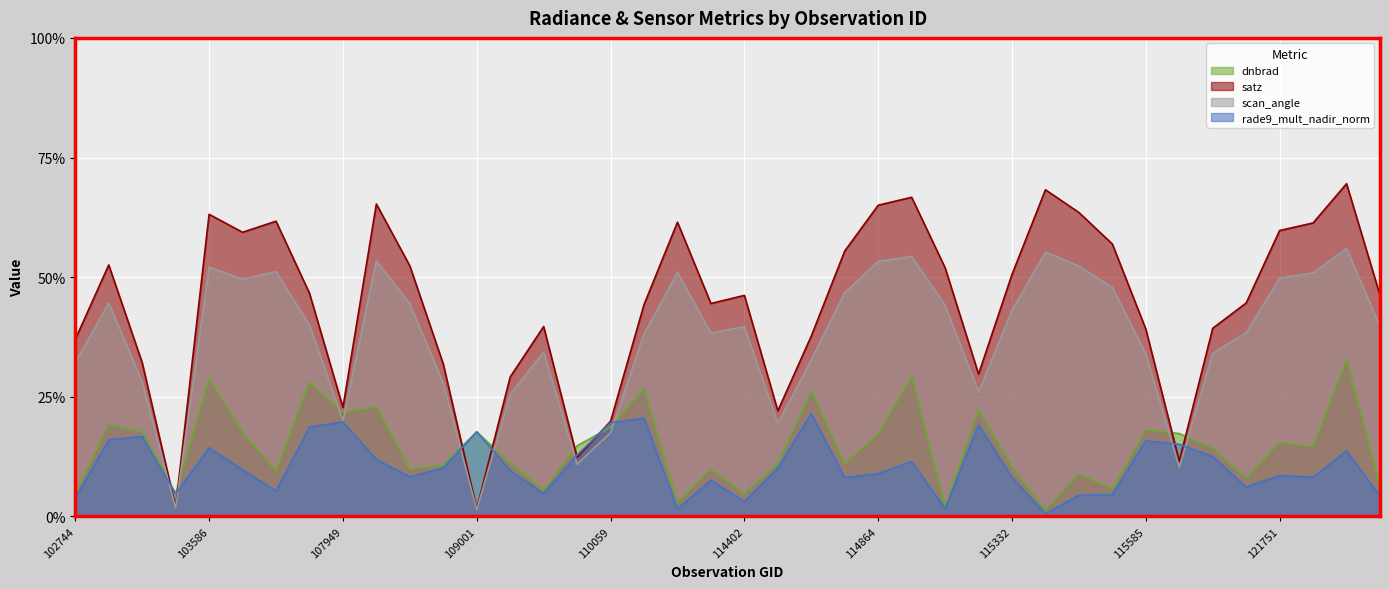

What is the value of the rade9_mult_nadir_norm point at the 2nd from the left?

16.0